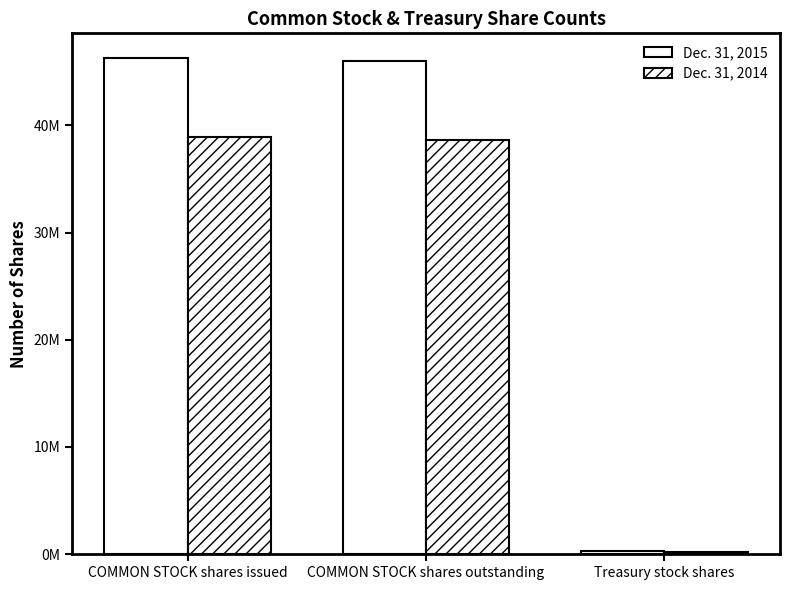

Count the number of categories in the chart.

3